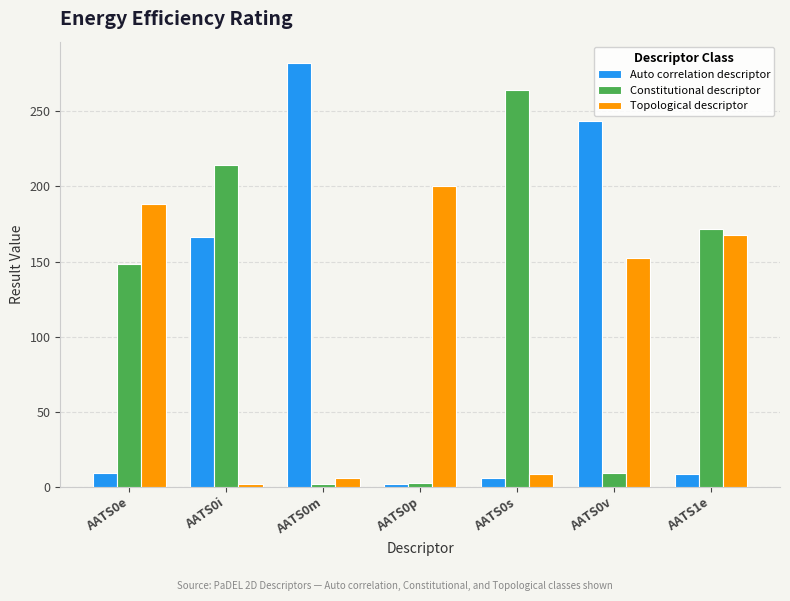

What is the label of the 2nd bar from the right?

AATS0v